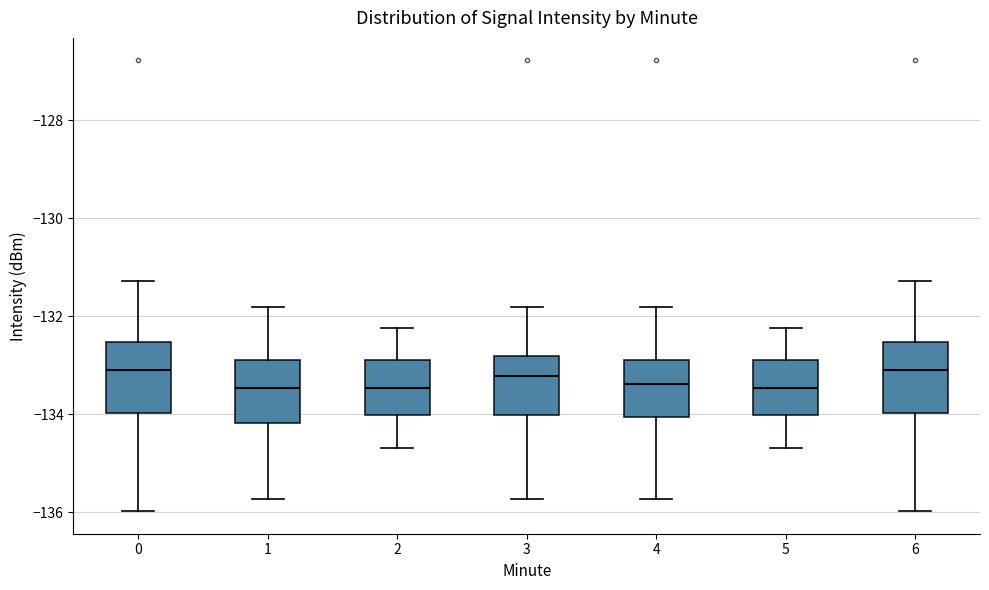

Reading left to right, transcribe this box plot: for each box, give where its median line is, the range the box spans, and where its two whiskers end, as read against the y-axis. The values are not printed on the chart, so give them approximately, as read against the axis.

0: median -133.0, box -134.0 to -132.6, whiskers -136.0 to -131.2
1: median -133.4, box -134.2 to -132.8, whiskers -135.8 to -131.8
2: median -133.4, box -134.0 to -132.8, whiskers -134.6 to -132.2
3: median -133.2, box -134.0 to -132.8, whiskers -135.8 to -131.8
4: median -133.4, box -134.0 to -132.8, whiskers -135.8 to -131.8
5: median -133.4, box -134.0 to -132.8, whiskers -134.6 to -132.2
6: median -133.0, box -134.0 to -132.6, whiskers -136.0 to -131.2